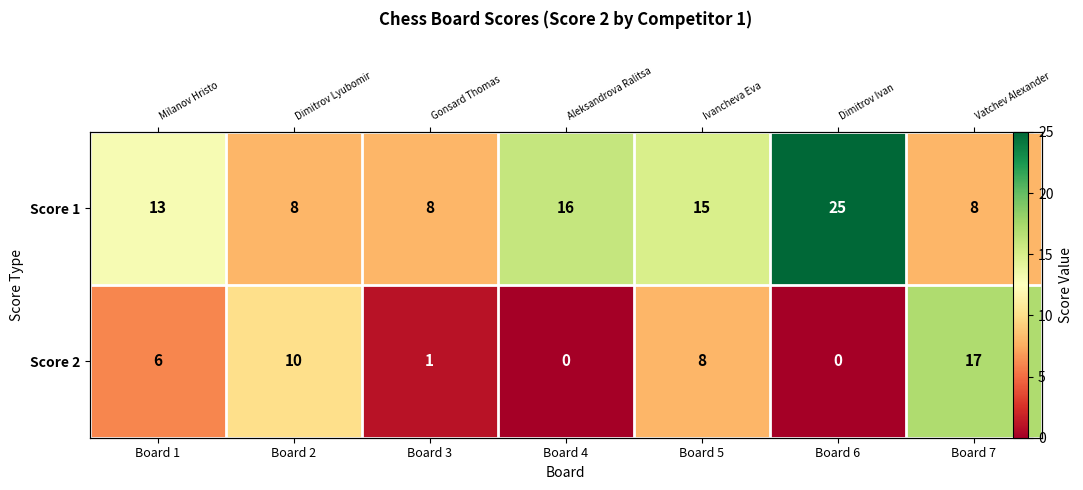

List the series in order of their overall mean, lowest first.

Score 2, Score 1